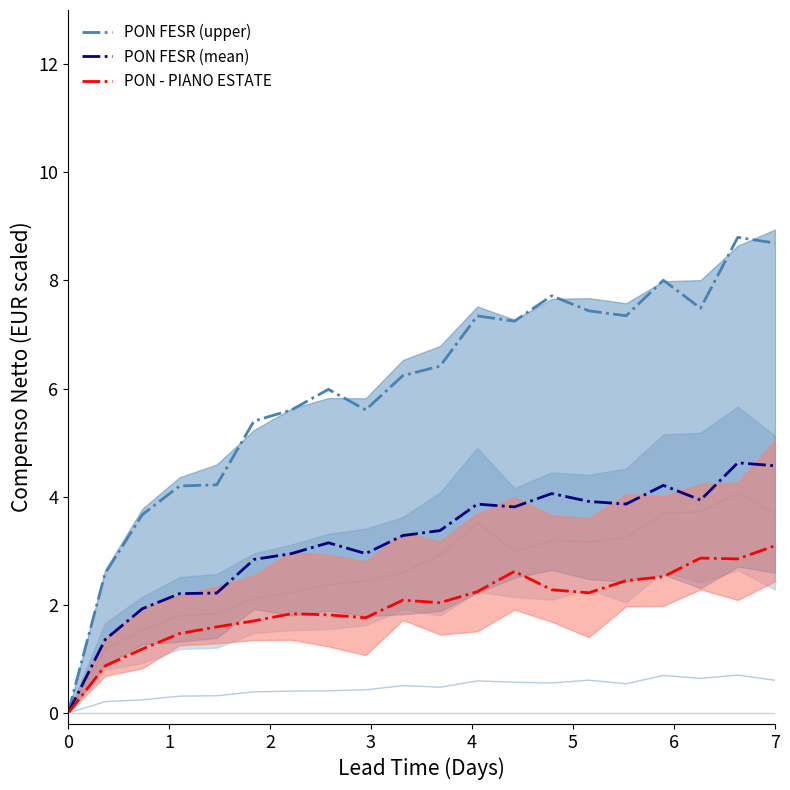

How many categories are shown in the chart?

20